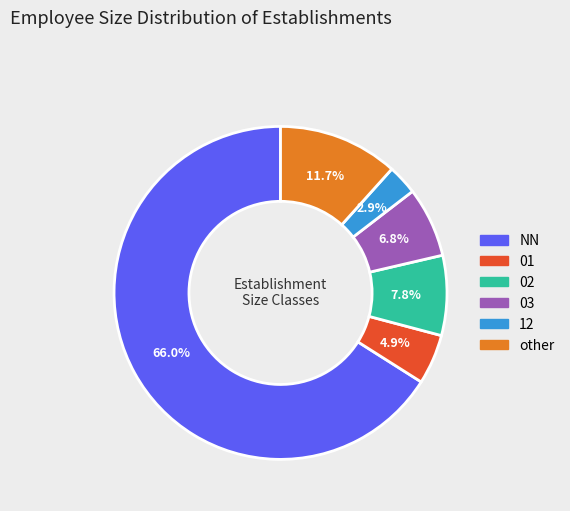

To the nearest percent, what is the difference between the 02 and NN slice percentages?

58%